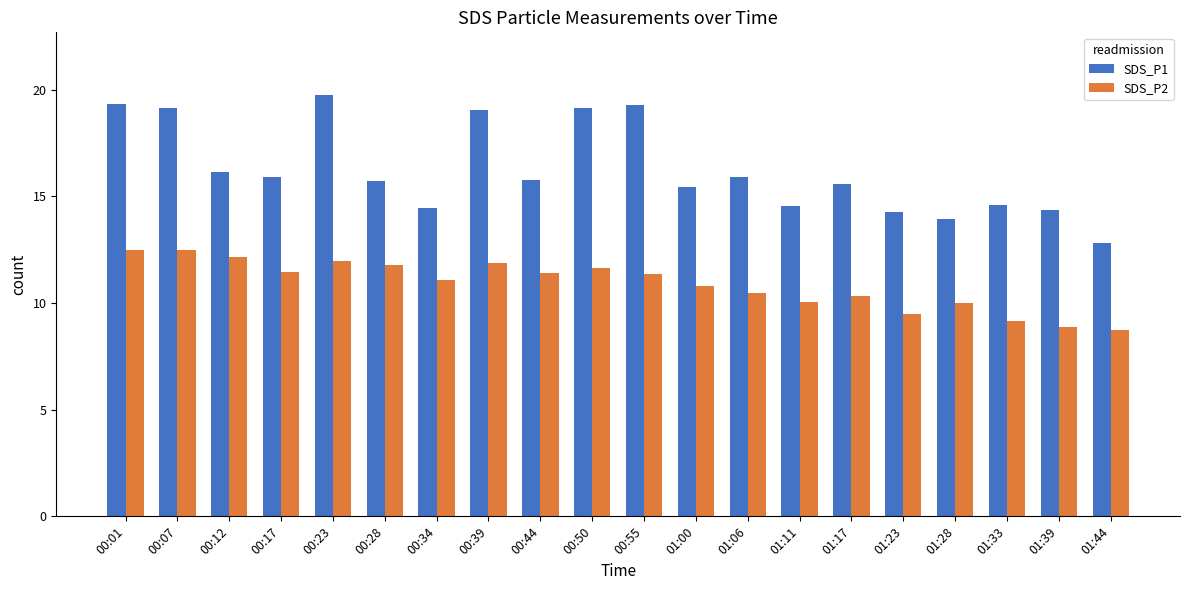

Count the number of categories in the chart.

20